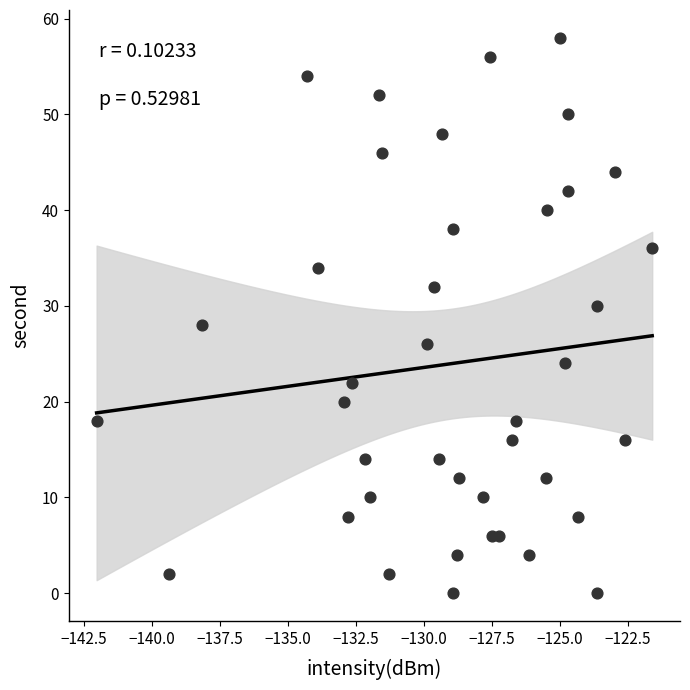

What is the range of Y values (max minus min)?

58